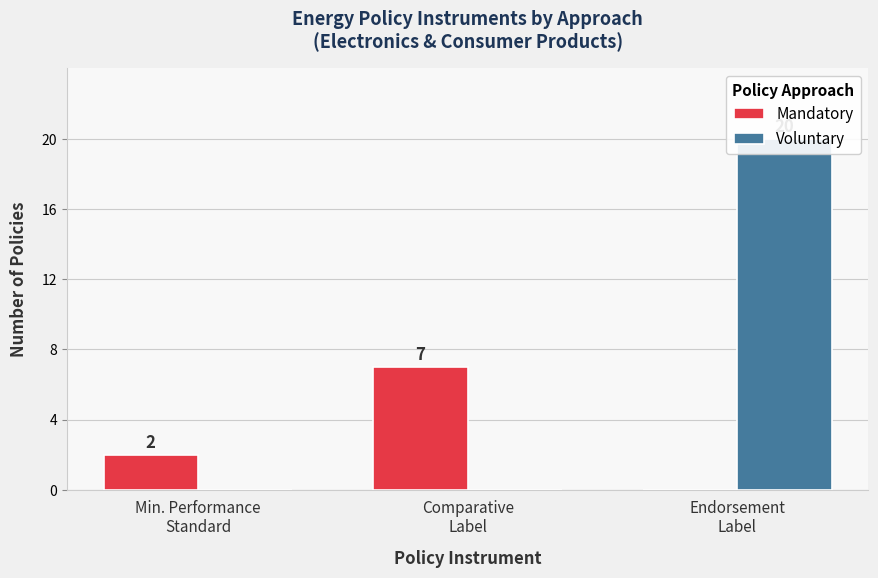

Reading left to right, extract all data points from this chart.

Mandatory: Min. Performance
Standard=2	Comparative
Label=7	Endorsement
Label=0
Voluntary: Min. Performance
Standard=0	Comparative
Label=0	Endorsement
Label=20